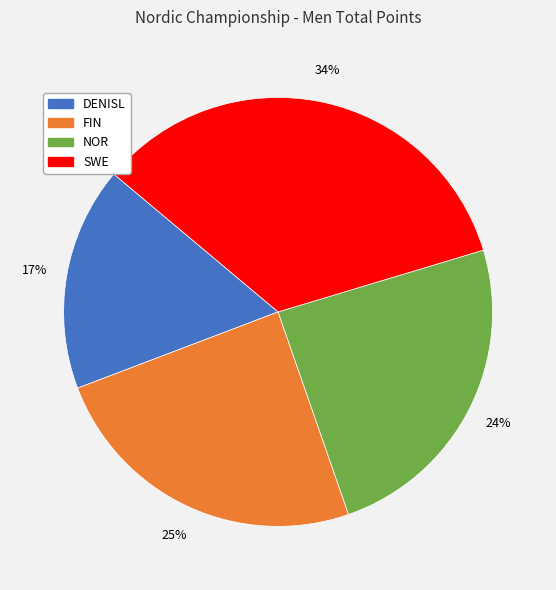

To the nearest percent, what is the difference between the largest and smallest slice percentages?

17%